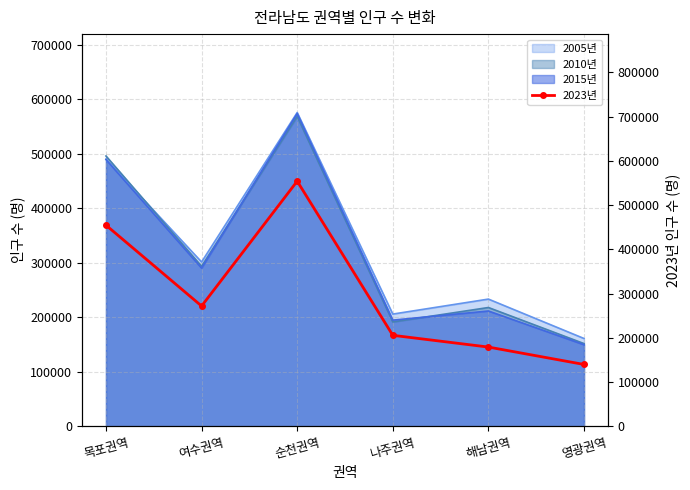

What is the minimum value shown in the chart?

139666